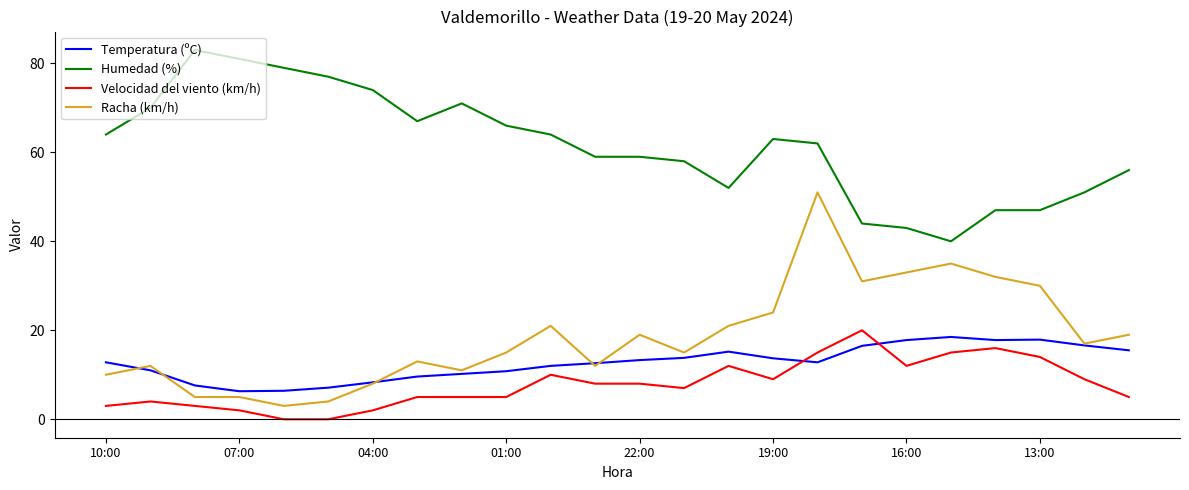

What are all the series names shown in the legend?

Temperatura (ºC), Humedad (%), Velocidad del viento (km/h), Racha (km/h)